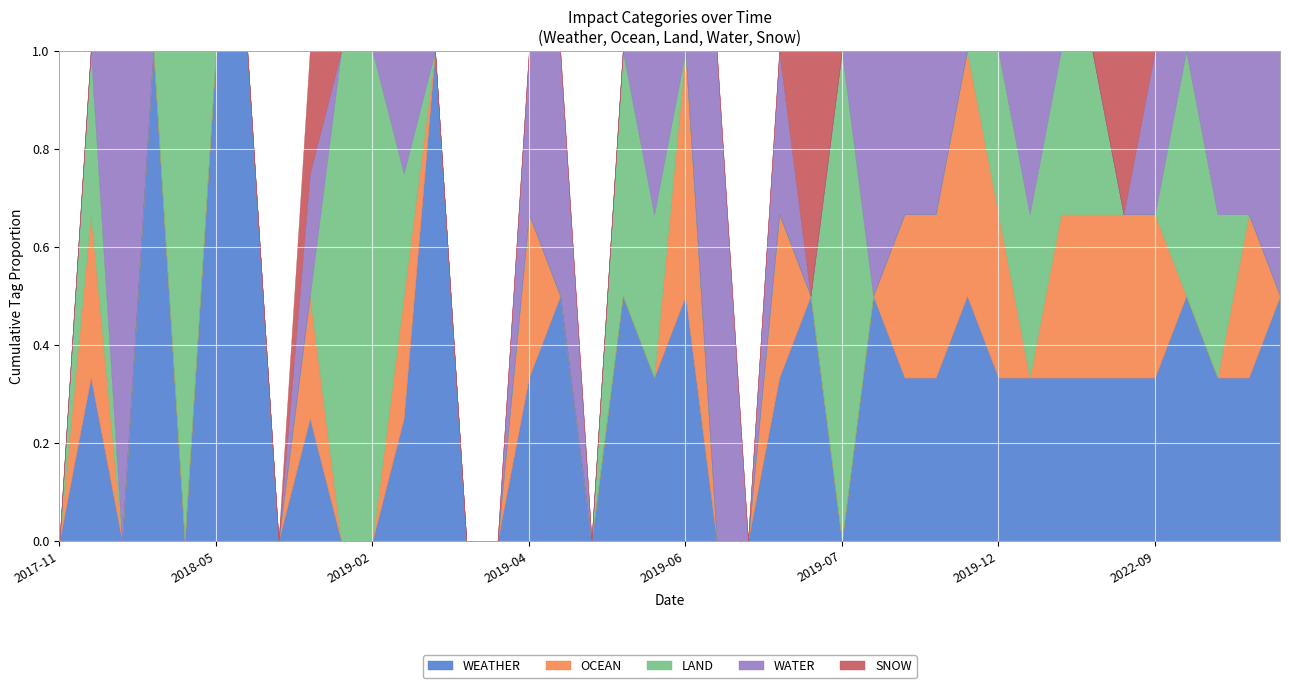

Rank the series at 2019-07-15 from highest to lowest value.

WEATHER, WATER, OCEAN, LAND, SNOW